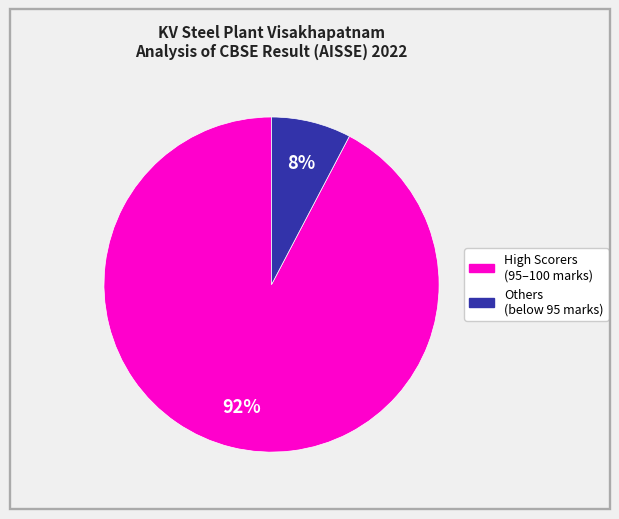

Count the number of slices in the pie.

2